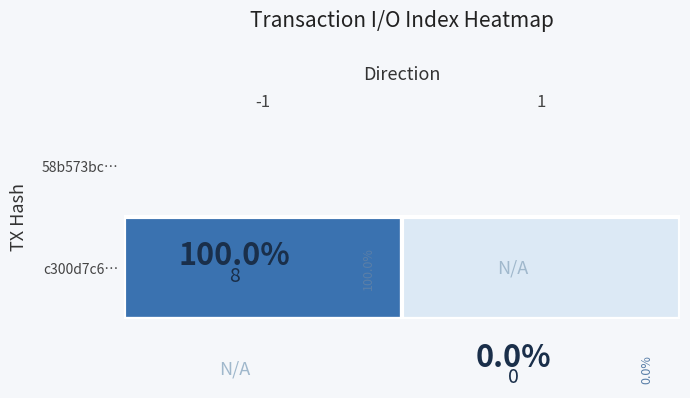

Which series has the largest range (max minus min)?

58b573bc7b530ba2c2a863f04acea6a47e8bead